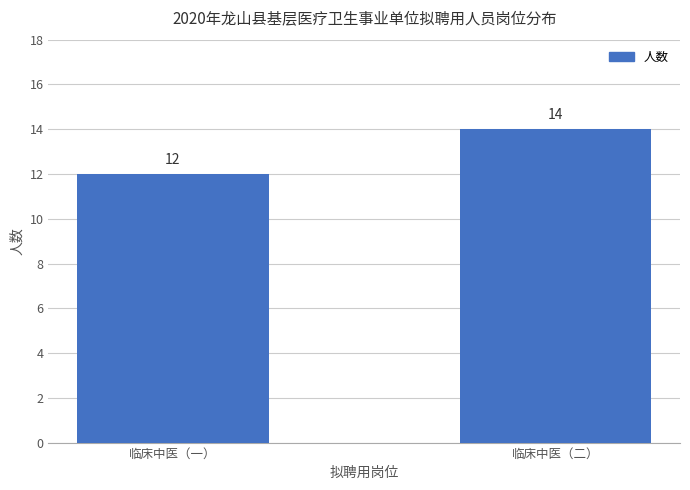

How many bars are there in total?

2